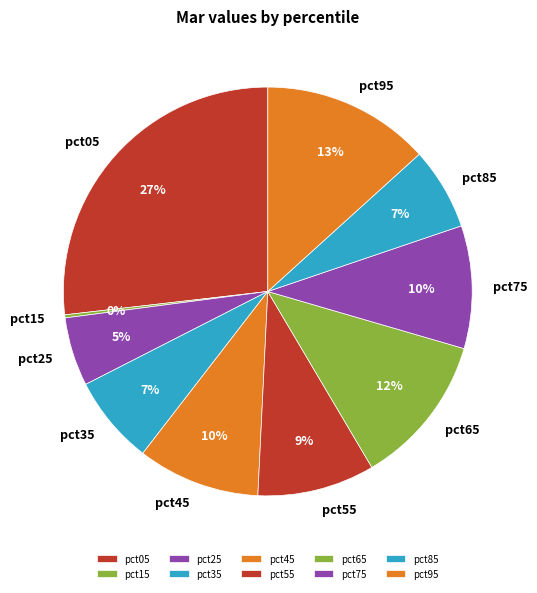

Is the sum of pct65 and pct35 greater than half?

No